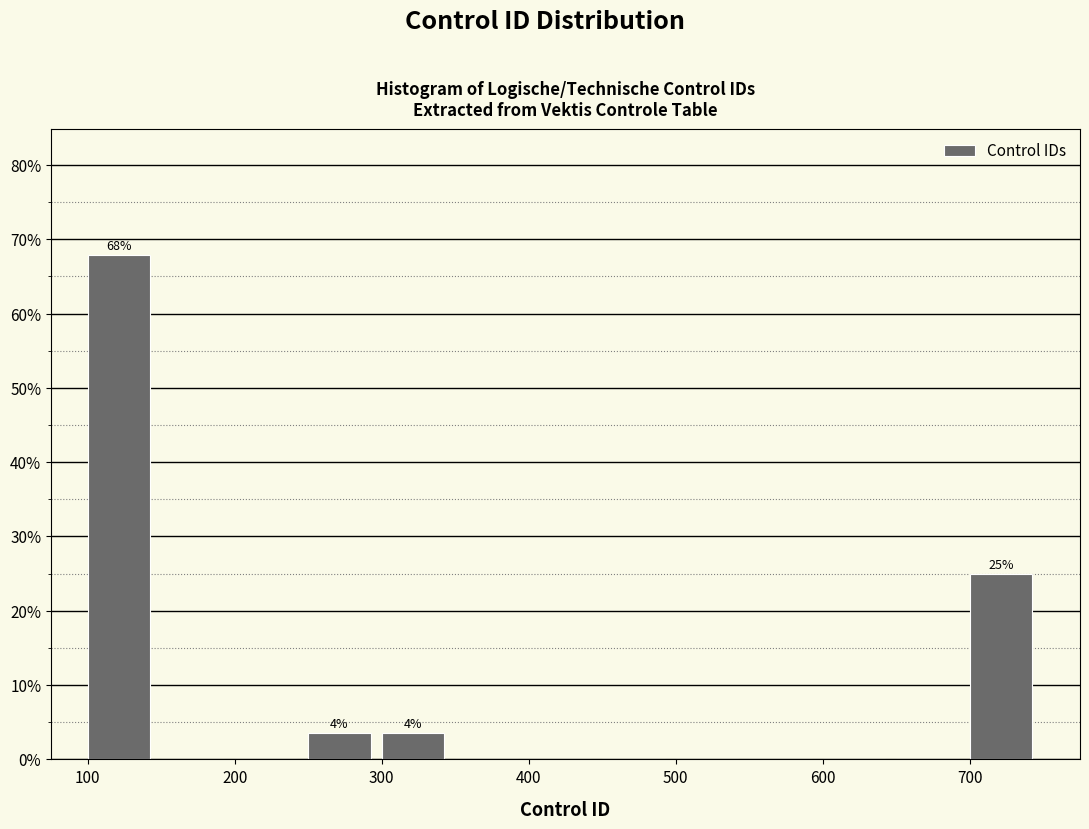

Which range on the x-axis has the tallest bar?

100 to 150